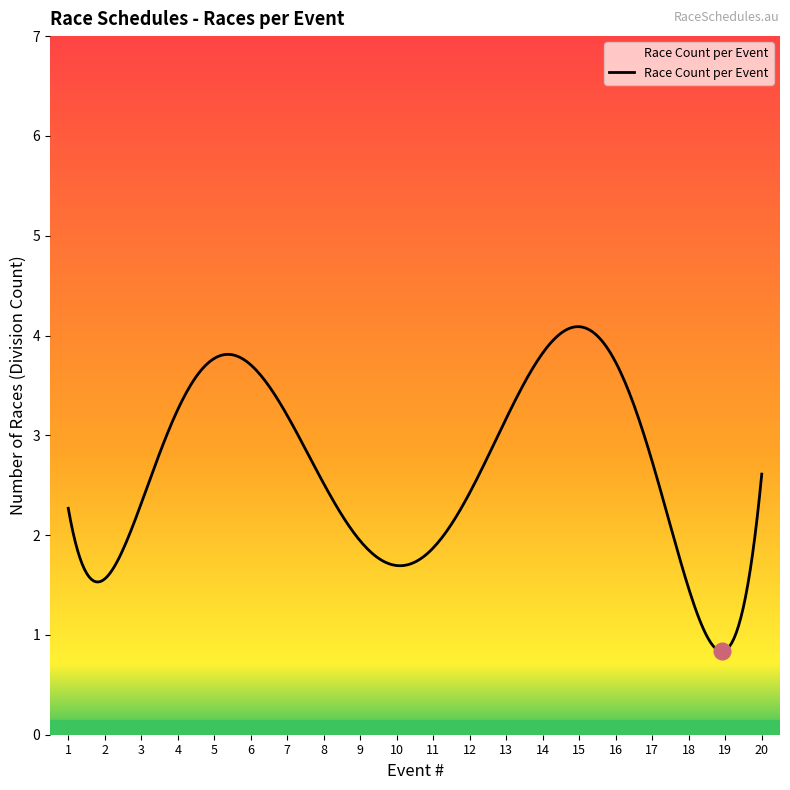

What is the difference between the maximum and minimum values?

3.3